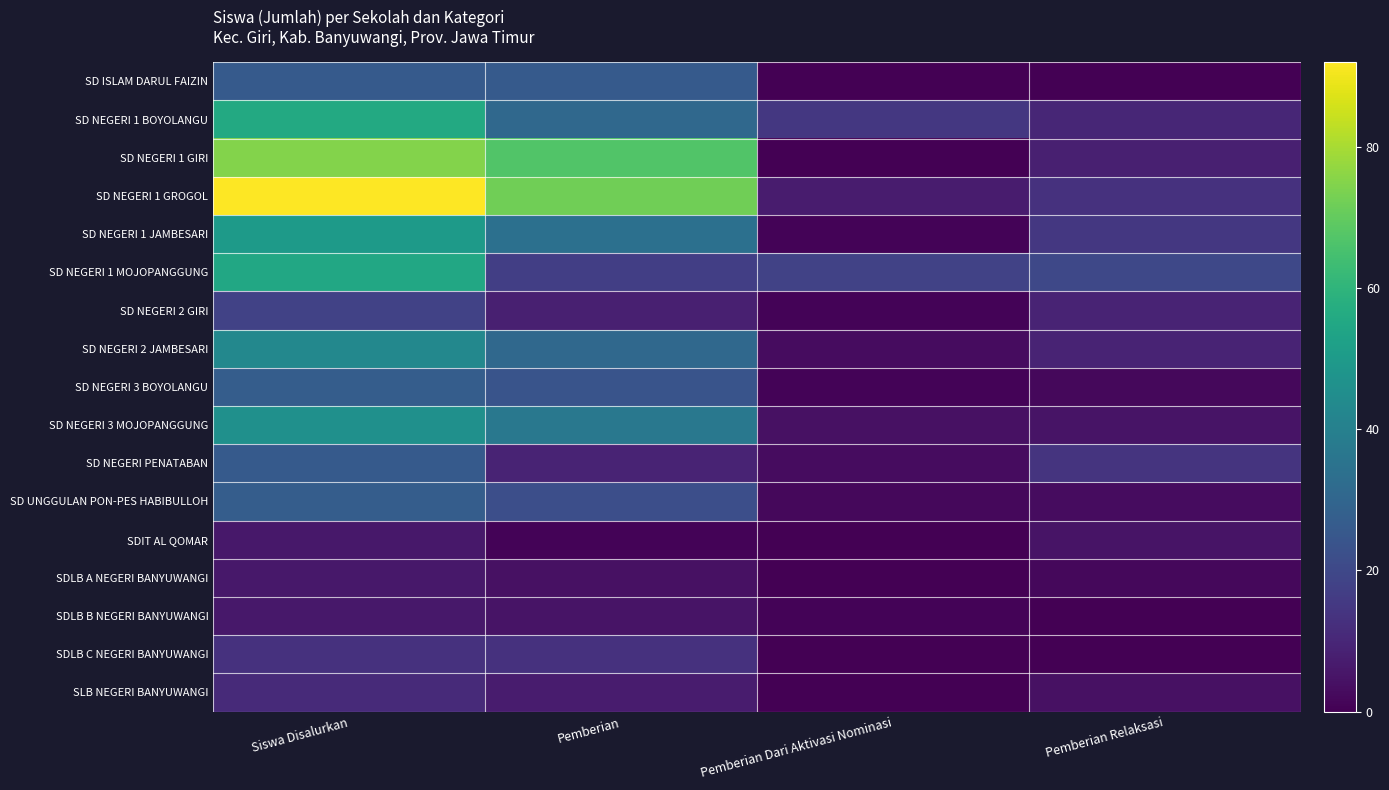

Rank the series at Siswa Disalurkan from highest to lowest value.

SD NEGERI 1 GROGOL, SD NEGERI 1 GIRI, SD NEGERI 1 BOYOLANGU, SD NEGERI 1 MOJOPANGGUNG, SD NEGERI 1 JAMBESARI, SD NEGERI 3 MOJOPANGGUNG, SD NEGERI 2 JAMBESARI, SD NEGERI 3 BOYOLANGU, SD UNGGULAN PON-PES HABIBULLOH, SD ISLAM DARUL FAIZIN, SD NEGERI PENATABAN, SD NEGERI 2 GIRI, SDLB C NEGERI BANYUWANGI, SLB NEGERI BANYUWANGI, SDIT AL QOMAR, SDLB A NEGERI BANYUWANGI, SDLB B NEGERI BANYUWANGI